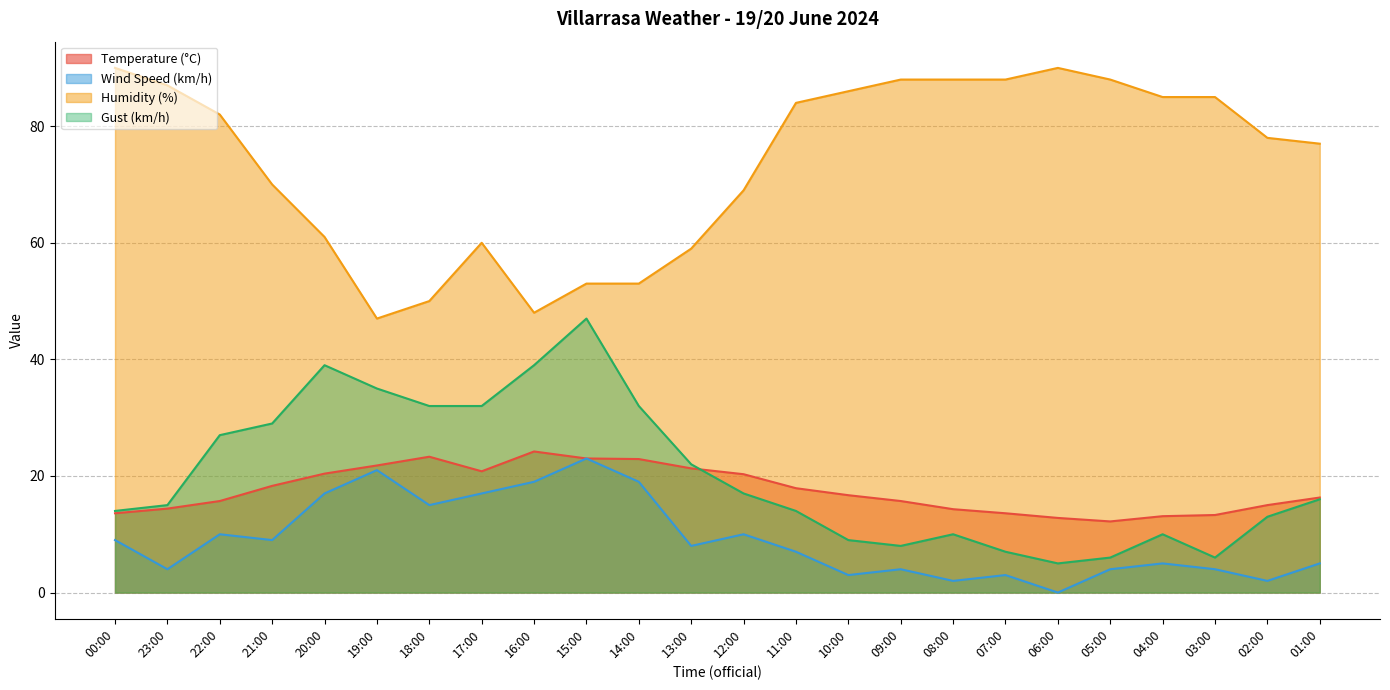

True or false: Temperature (°C) has a value of 12.2 at 05:00.

True